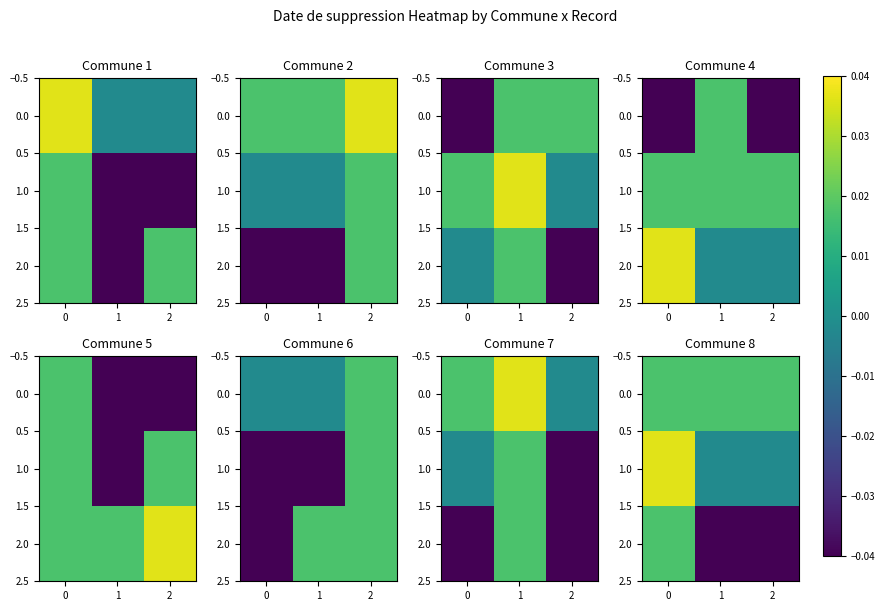

Rank the series by their average value, from highest to lowest.

0.0, 1.0, 2.0